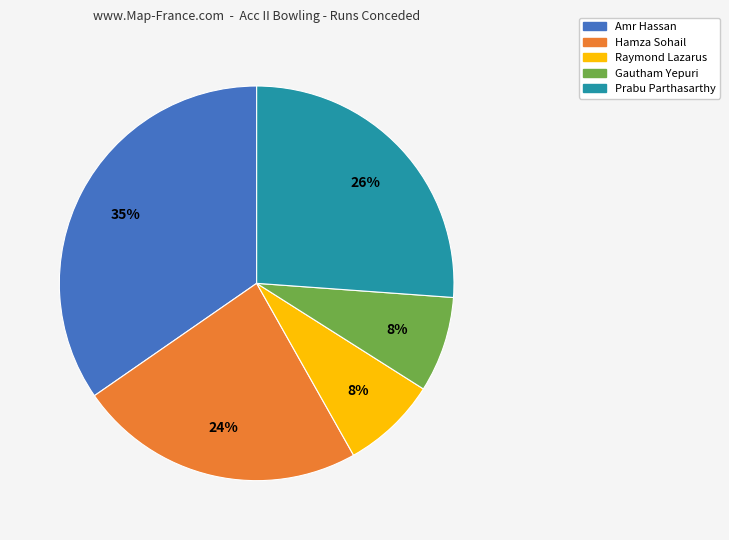

True or false: Raymond Lazarus accounts for 8% of the total.

True